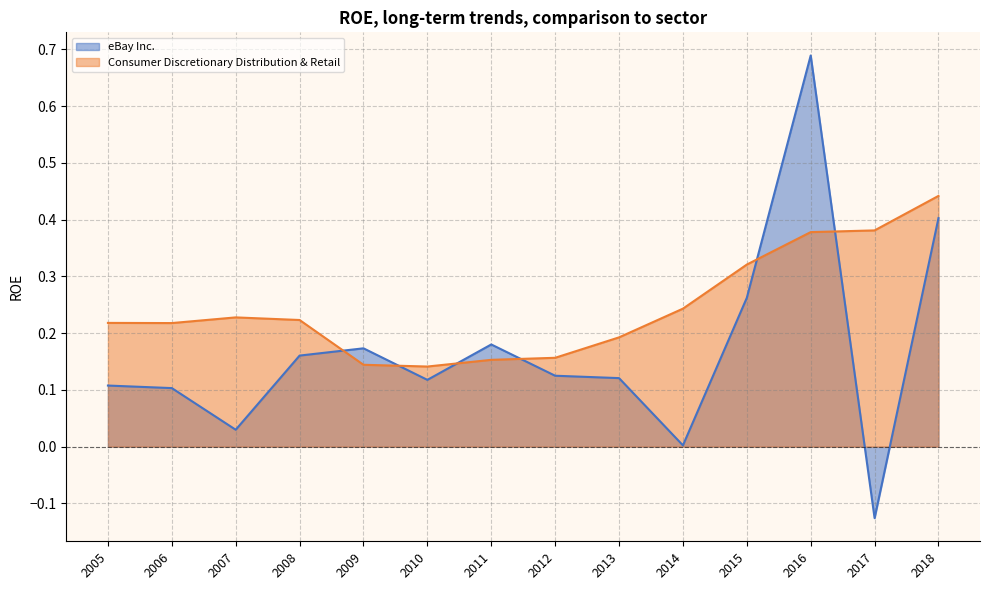

What is the average value of the Consumer Discretionary Distribution & Retail series?

0.2